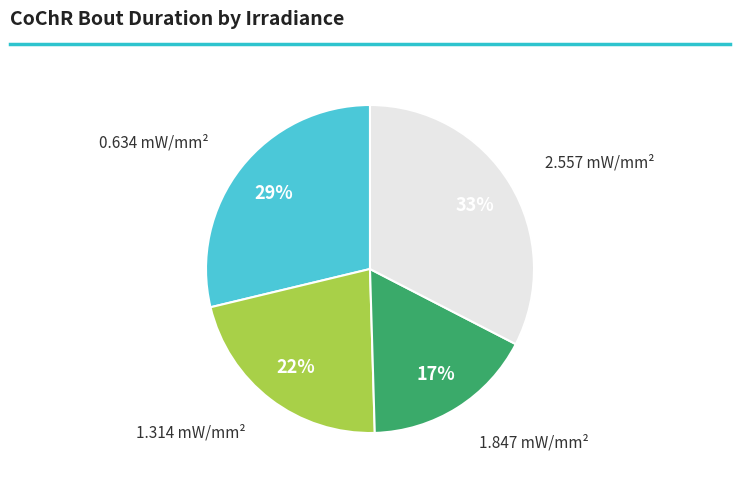

Count the number of slices in the pie.

4